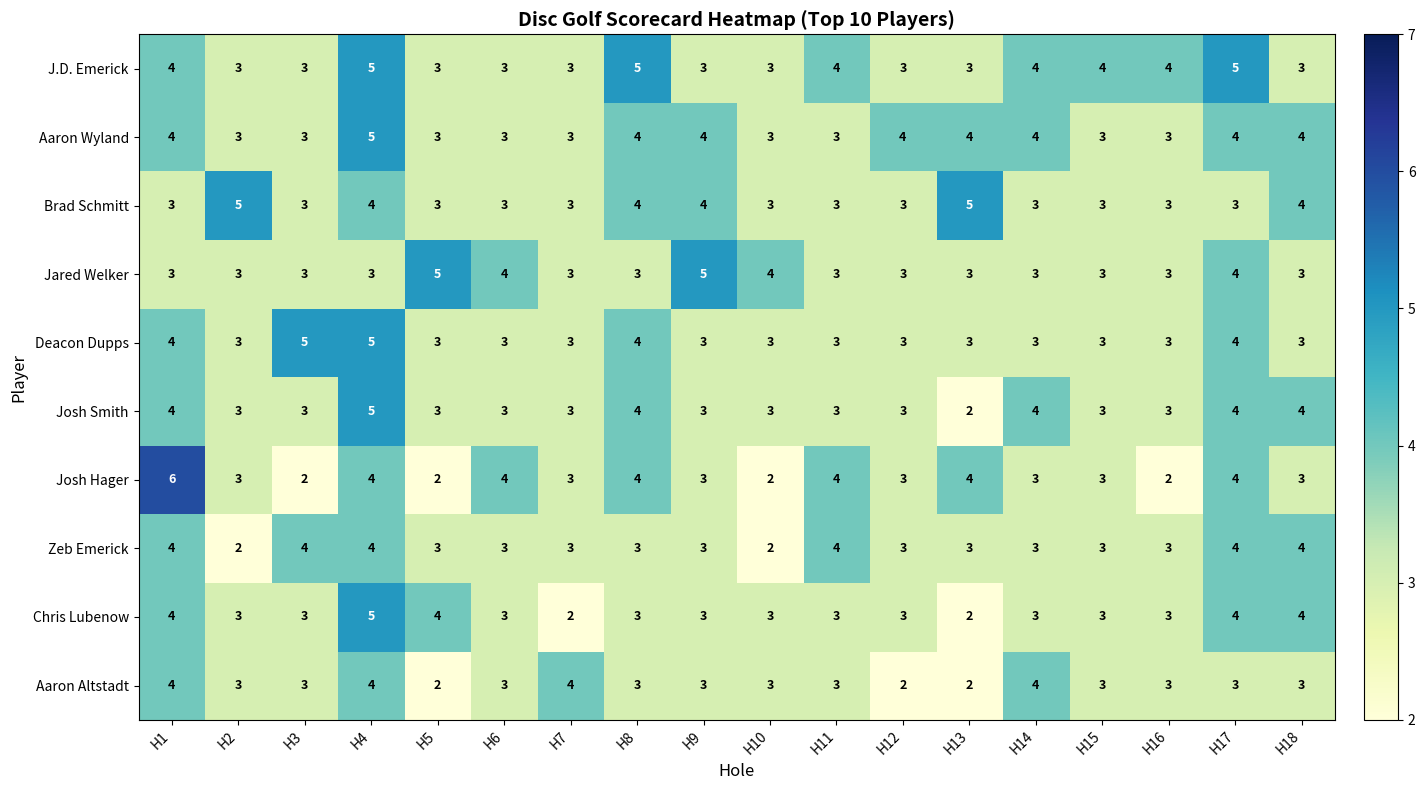

True or false: Jared Welker has a value of 3 at H11.

True